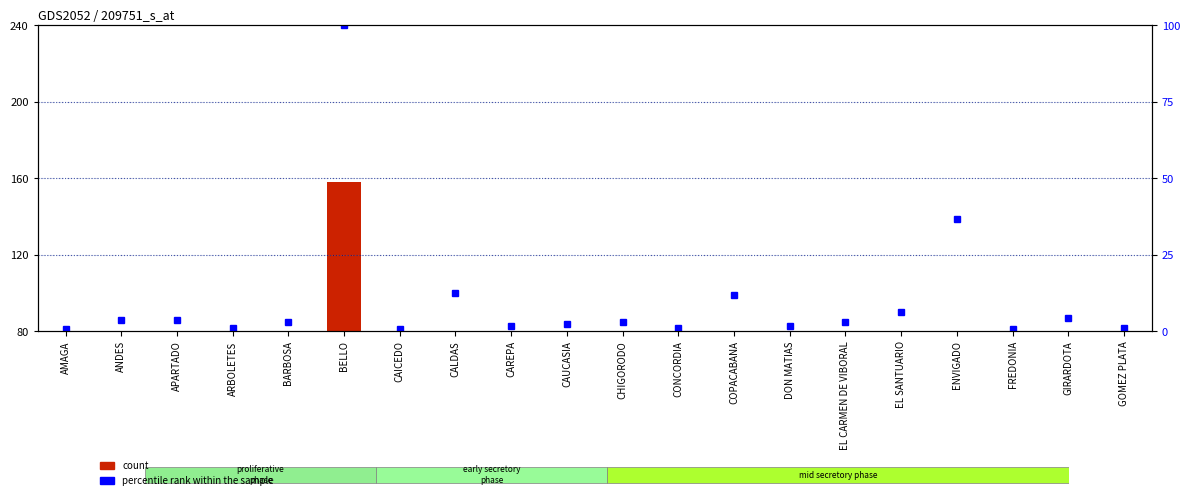

Between GIRARDOTA and ANDES, which is larger?

GIRARDOTA